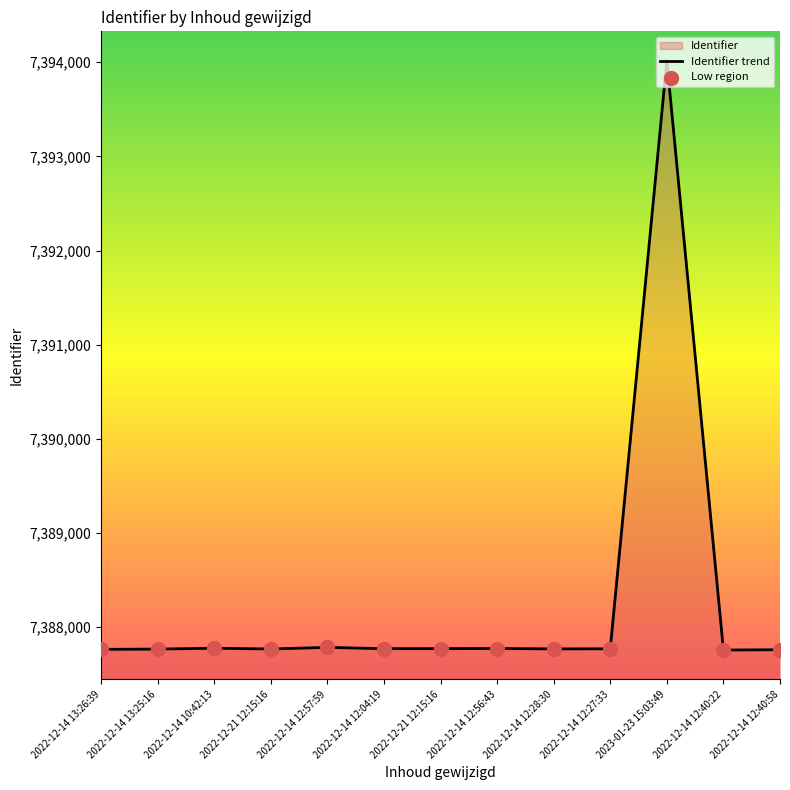

What is the ratio of the value at 2022-12-14 12:27:33 to the value at 2022-12-14 12:57:59?

1.0